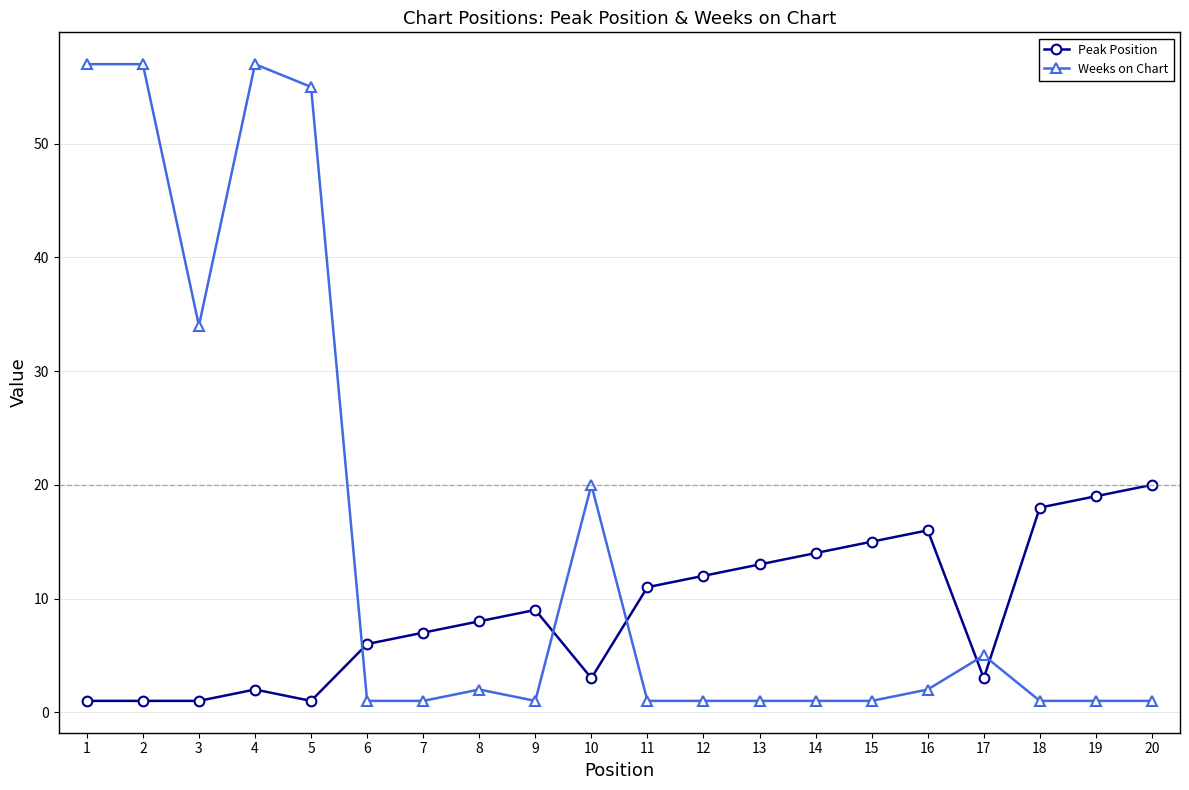

What is the highest value of the Peak Position series?

20